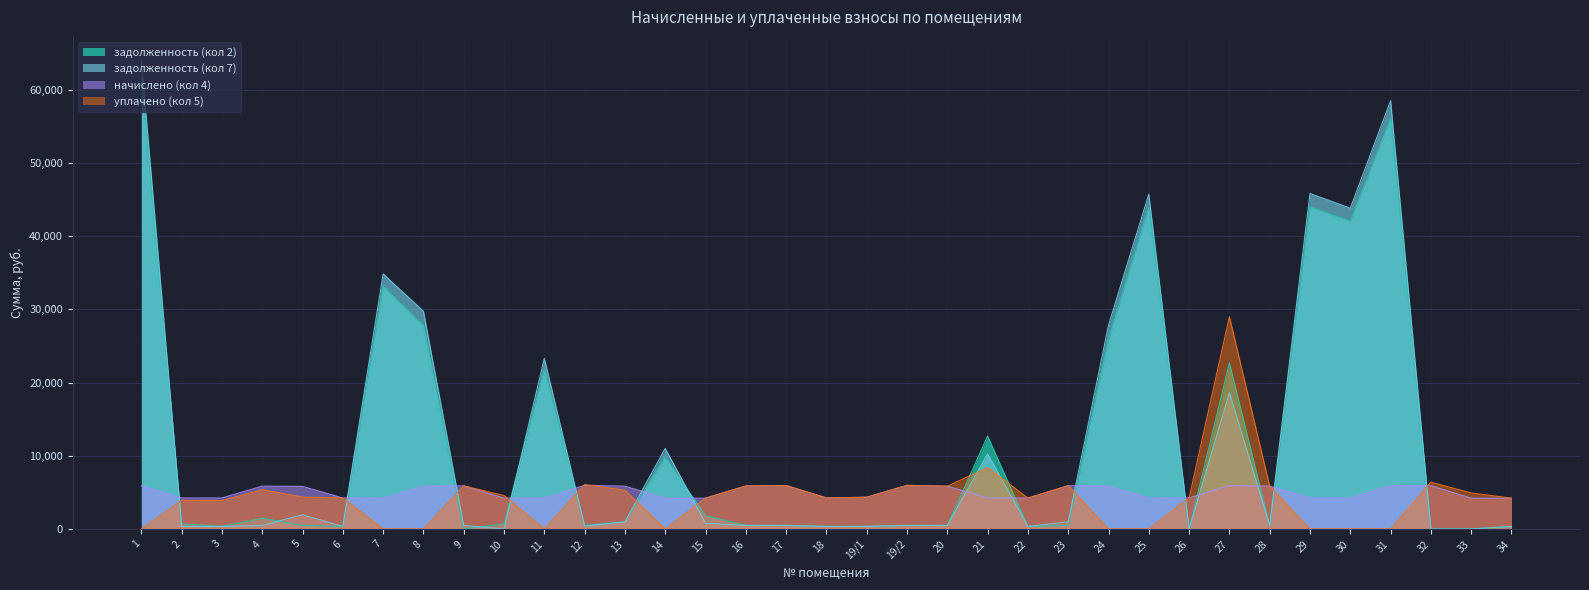

Does the chart display data point markers on the line(s)?

No